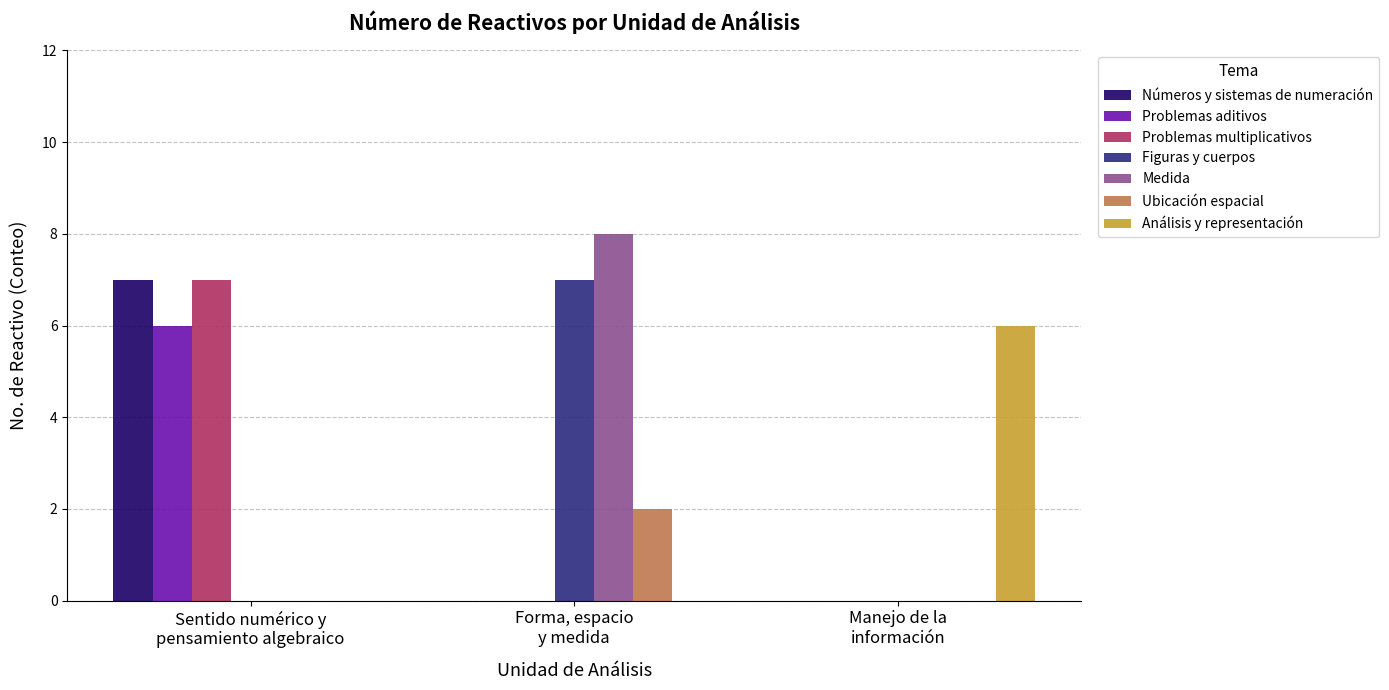

What is the sum of all Problemas aditivos values?

6